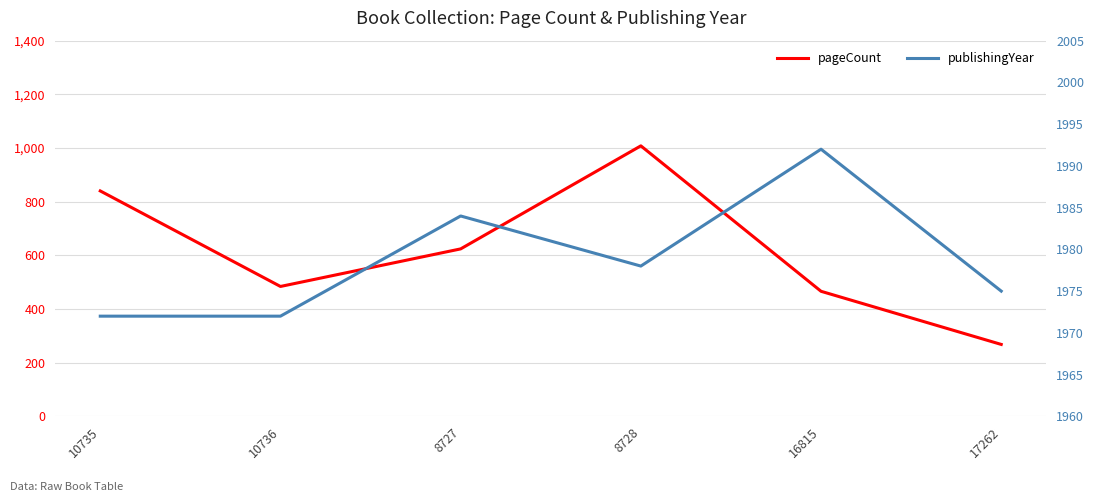

Where is publishingYear nearest to the value 1982?

8727